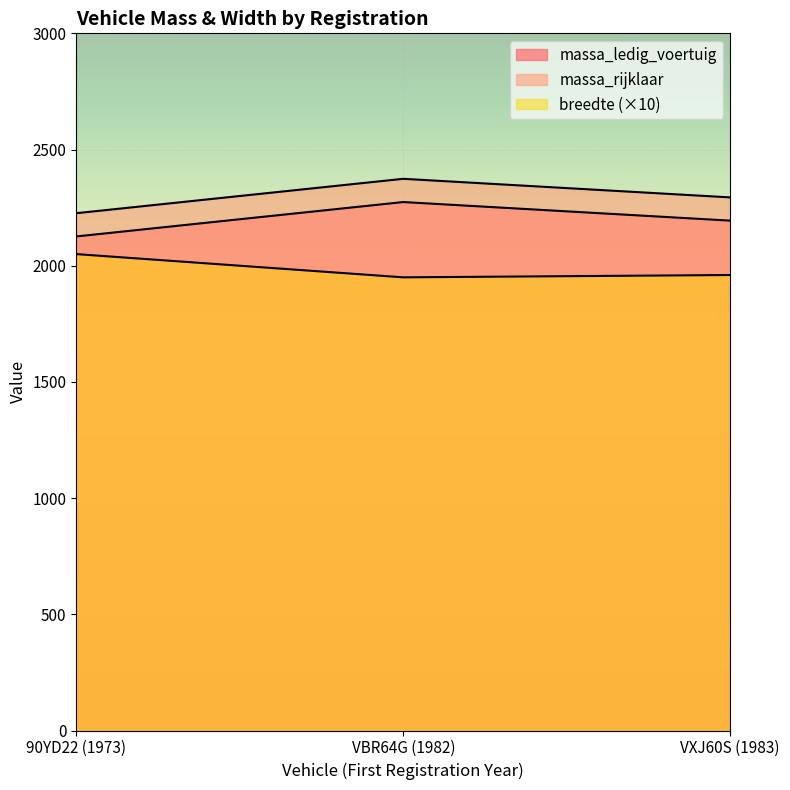

How many values in the massa_rijklaar series exceed 2294?

1